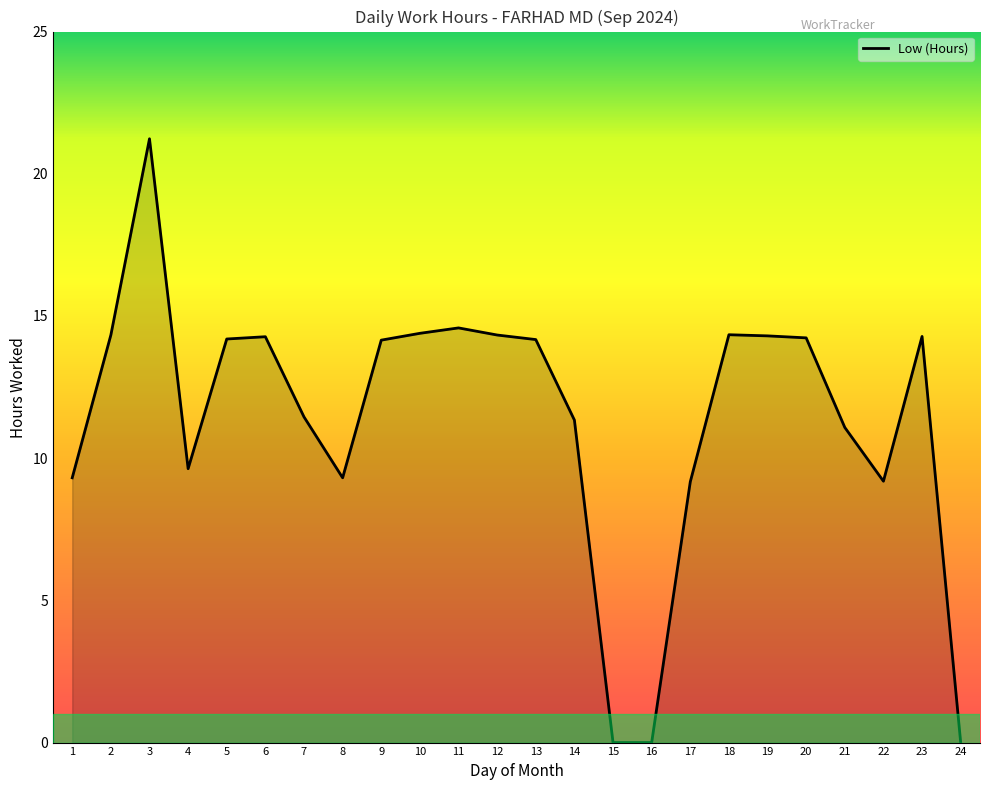

How many lines are shown in the chart?

1